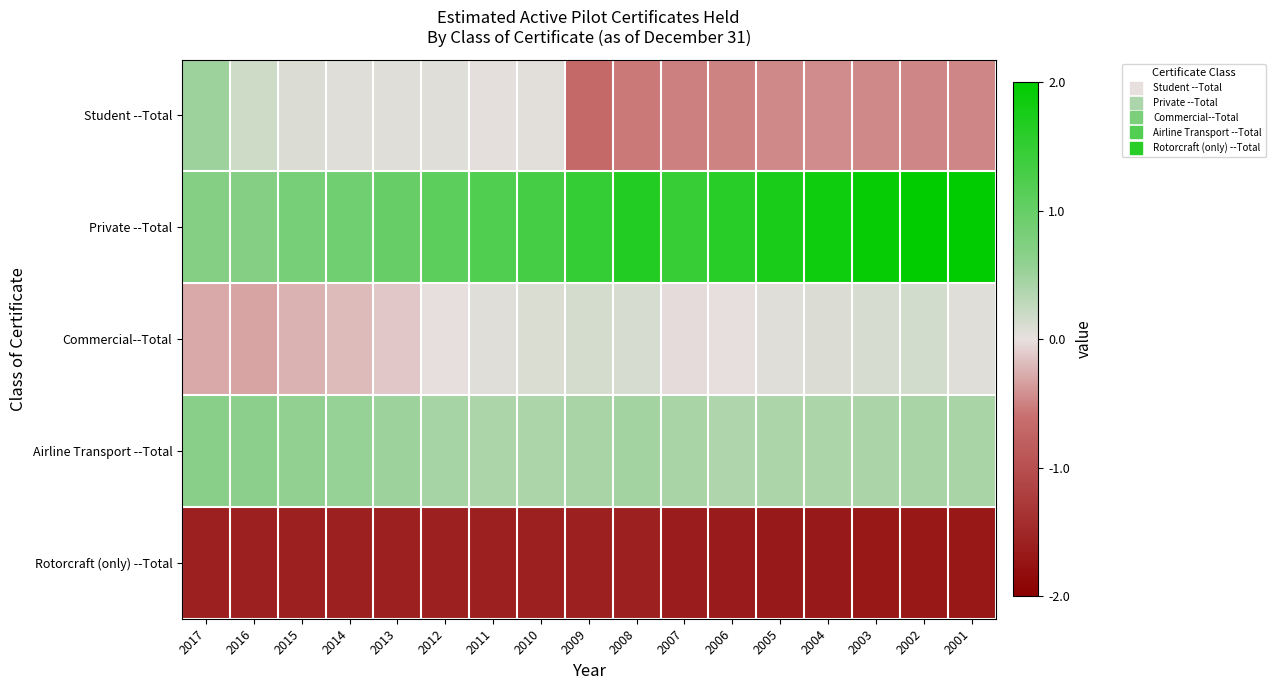

Count the number of data series in this chart.

5